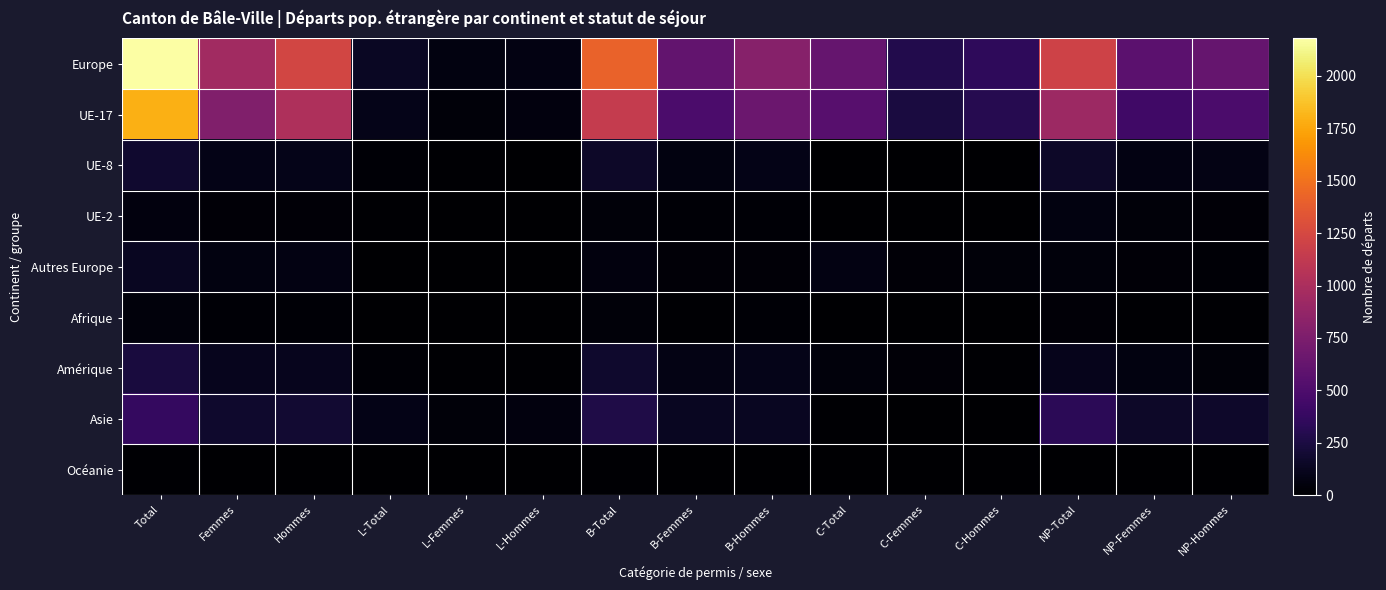

Reading right to left, transcribe all the data shown in this chart.

Europe: NP-Hommes=626	NP-Femmes=576	NP-Total=1202	C-Hommes=348	C-Femmes=281	C-Total=629	B-Hommes=802	B-Femmes=611	B-Total=1413	L-Hommes=76	L-Femmes=61	L-Total=137	Hommes=1226	Femmes=953	Total=2179
UE-17: NP-Hommes=492	NP-Femmes=428	NP-Total=920	C-Hommes=304	C-Femmes=241	C-Total=545	B-Hommes=656	B-Femmes=490	B-Total=1146	L-Hommes=59	L-Femmes=38	L-Total=97	Hommes=1019	Femmes=769	Total=1788
UE-8: NP-Hommes=81	NP-Femmes=73	NP-Total=154	C-Hommes=1	C-Femmes=6	C-Total=7	B-Hommes=86	B-Femmes=68	B-Total=154	L-Hommes=8	L-Femmes=14	L-Total=22	Hommes=95	Femmes=88	Total=183
UE-2: NP-Hommes=26	NP-Femmes=37	NP-Total=63	C-Hommes=0	C-Femmes=3	C-Total=3	B-Hommes=22	B-Femmes=18	B-Total=40	L-Hommes=5	L-Femmes=6	L-Total=11	Hommes=27	Femmes=27	Total=54
Autres Europe: NP-Hommes=22	NP-Femmes=28	NP-Total=50	C-Hommes=40	C-Femmes=29	C-Total=69	B-Hommes=26	B-Femmes=28	B-Total=54	L-Hommes=3	L-Femmes=3	L-Total=6	Hommes=69	Femmes=60	Total=129
Afrique: NP-Hommes=16	NP-Femmes=13	NP-Total=29	C-Hommes=4	C-Femmes=2	C-Total=6	B-Hommes=21	B-Femmes=15	B-Total=36	L-Hommes=0	L-Femmes=2	L-Total=2	Hommes=25	Femmes=19	Total=44
Amérique: NP-Hommes=41	NP-Femmes=65	NP-Total=106	C-Hommes=15	C-Femmes=28	C-Total=43	B-Hommes=94	B-Femmes=77	B-Total=171	L-Hommes=10	L-Femmes=10	L-Total=20	Hommes=119	Femmes=115	Total=234
Asie: NP-Hommes=168	NP-Femmes=157	NP-Total=325	C-Hommes=4	C-Femmes=7	C-Total=11	B-Hommes=131	B-Femmes=134	B-Total=265	L-Hommes=54	L-Femmes=37	L-Total=91	Hommes=189	Femmes=178	Total=367
Océanie: NP-Hommes=1	NP-Femmes=2	NP-Total=3	C-Hommes=0	C-Femmes=0	C-Total=0	B-Hommes=4	B-Femmes=7	B-Total=11	L-Hommes=0	L-Femmes=0	L-Total=0	Hommes=4	Femmes=7	Total=11